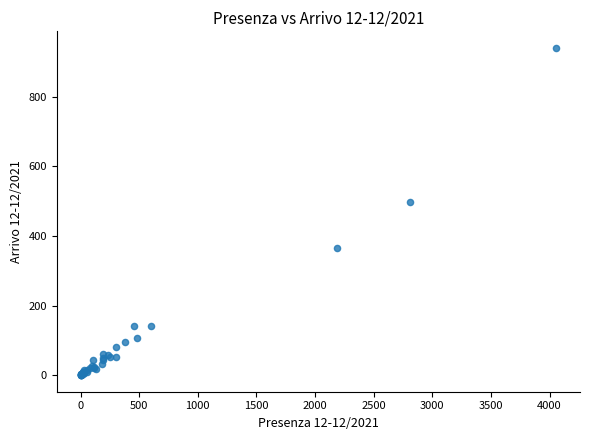

What Y value in the scatter plot is closest to 470?

497